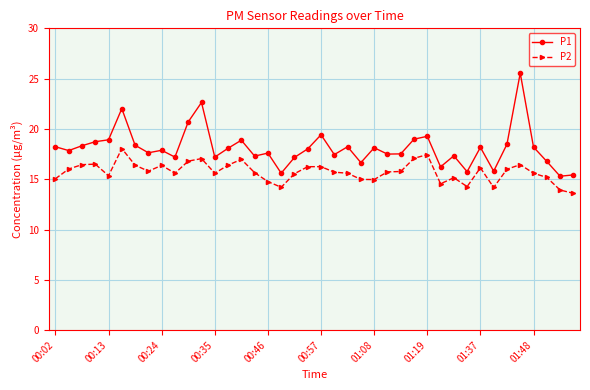

Which series has the largest total across all categories?

P1